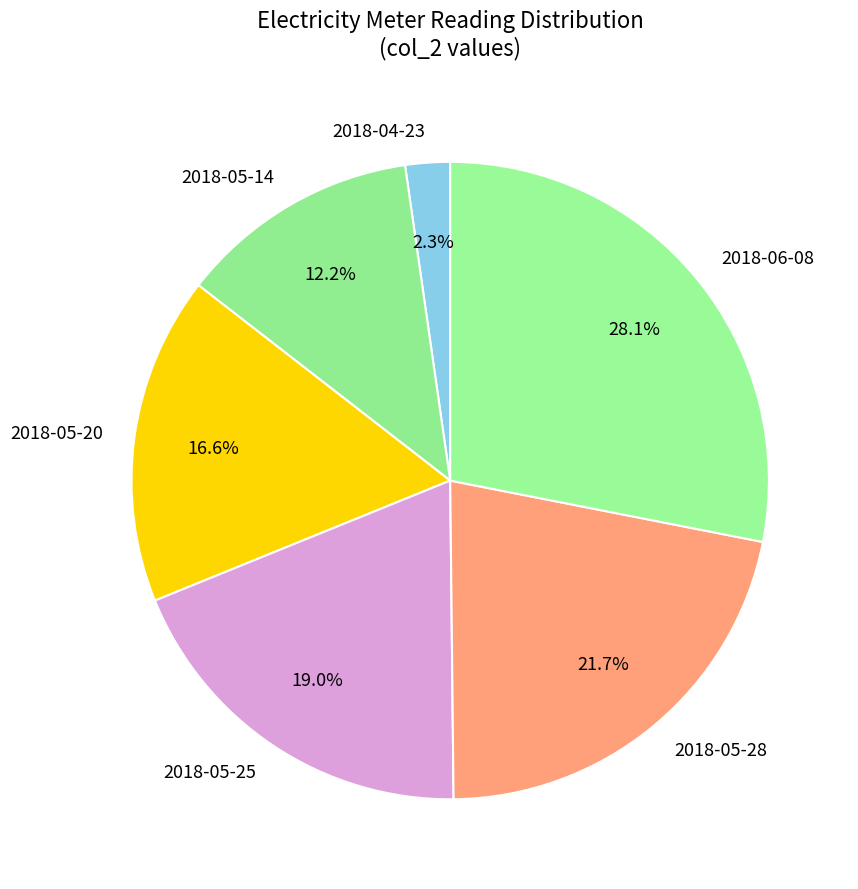

What portion of the pie excludes 2018-05-25?

81.0%